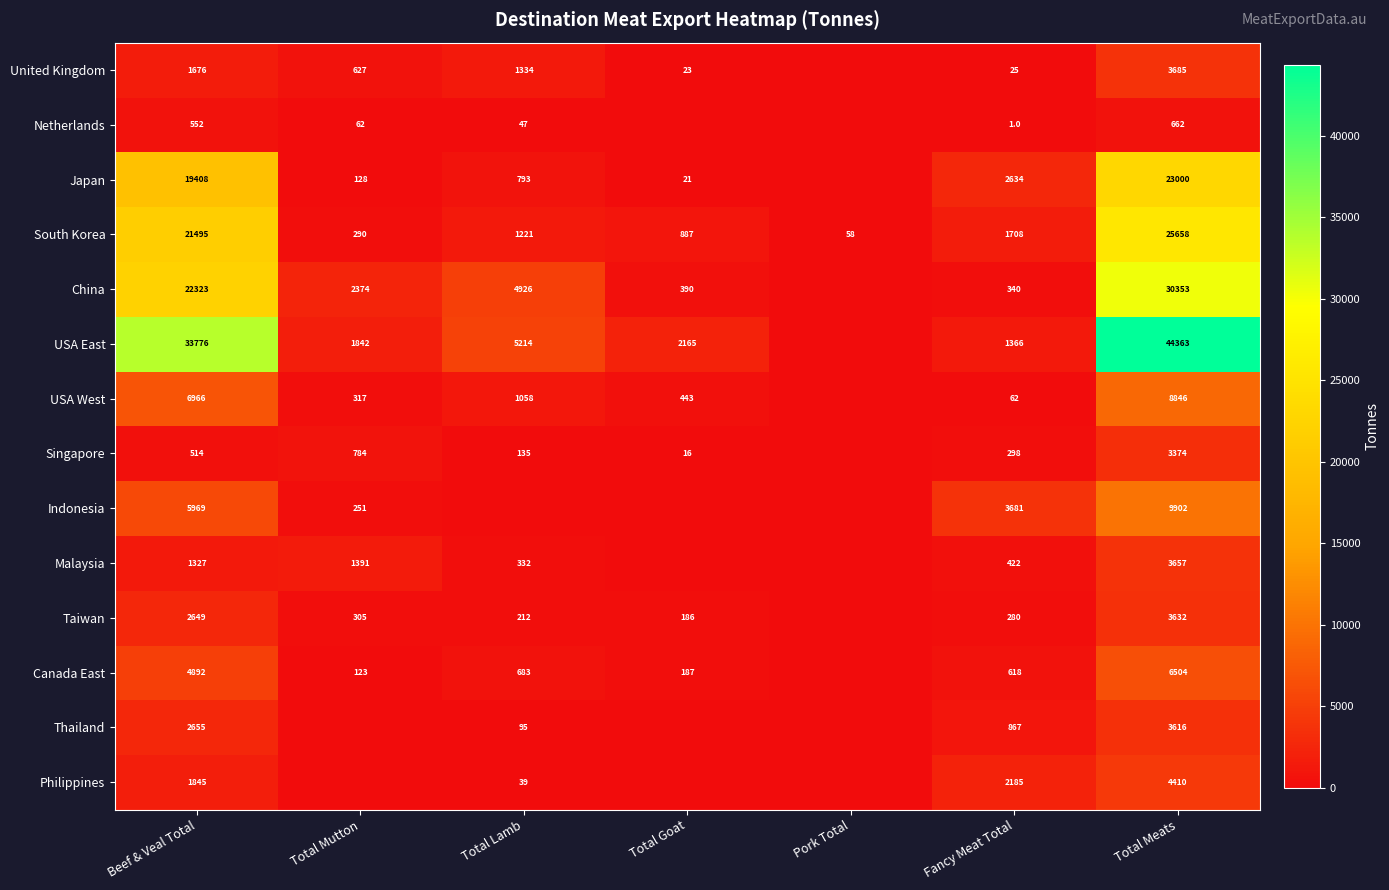

Is the value of Canada East at Beef & Veal Total greater than the value of Thailand at Beef & Veal Total?

Yes